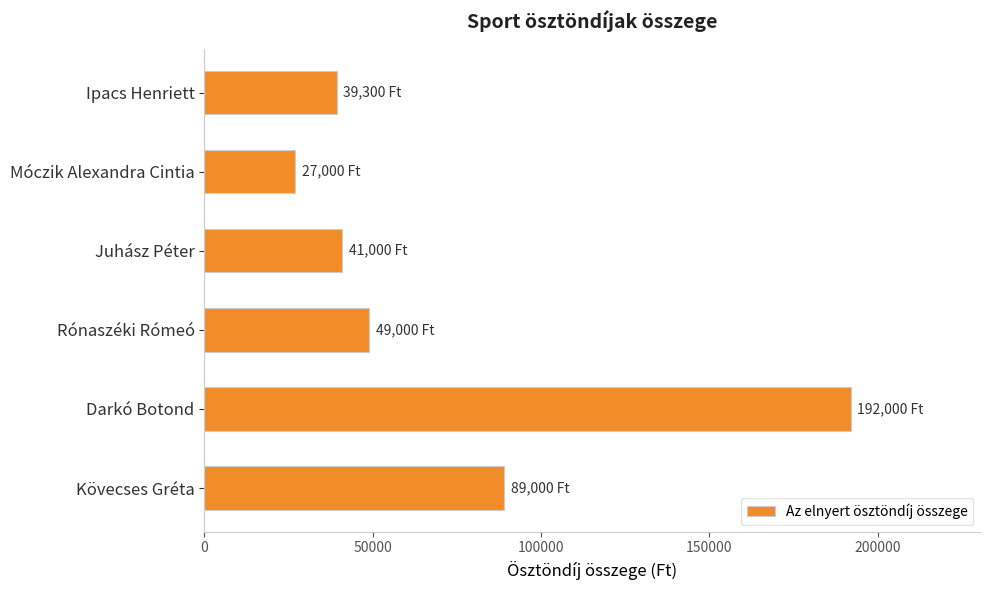

Which category has the highest value across all series?

Darkó Botond